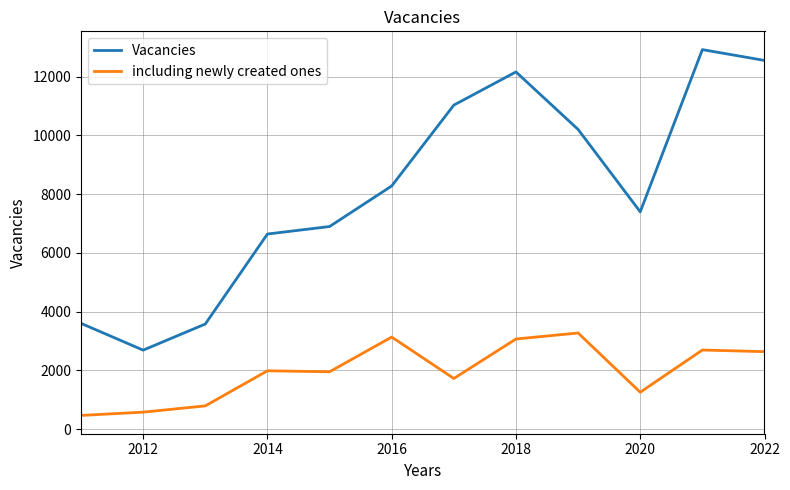

What is the average value of the Vacancies series?

8160